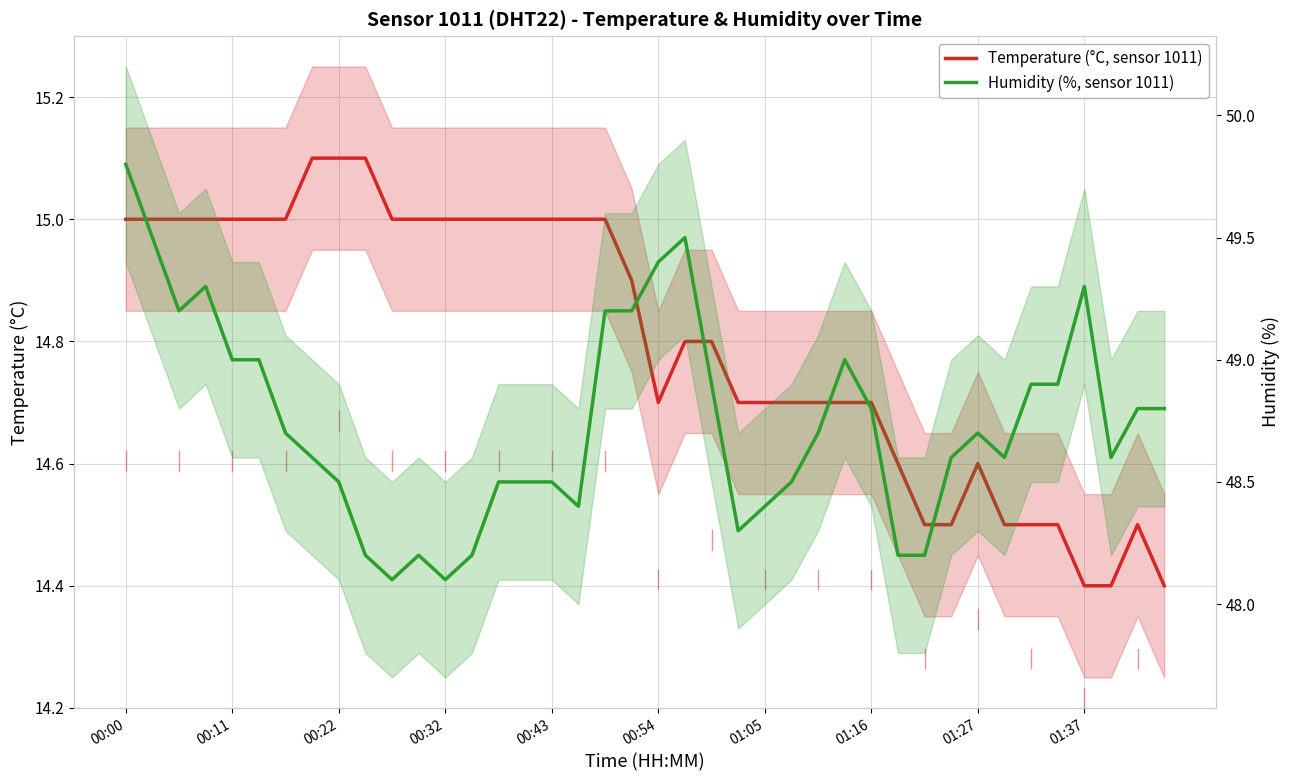

What is the difference between the maximum and minimum values in the Humidity (%, sensor 1011) series?

1.7